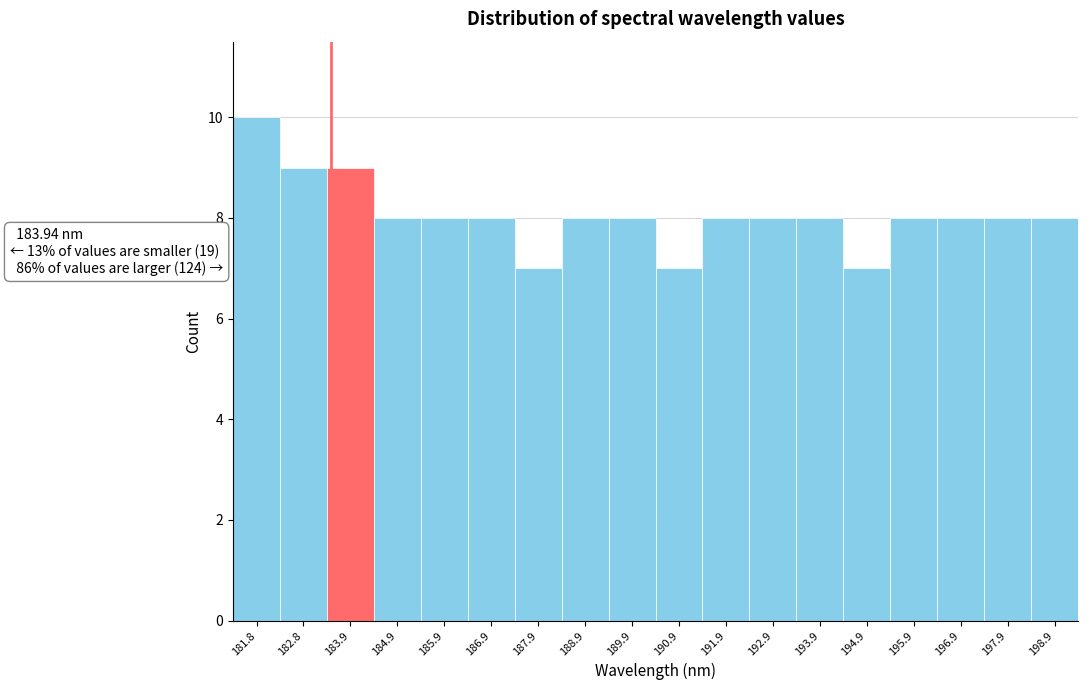

Reading right to left, what are all the values shown in this chart?

8	8	8	8	7	8	8	8	7	8	8	7	8	8	8	9	9	10